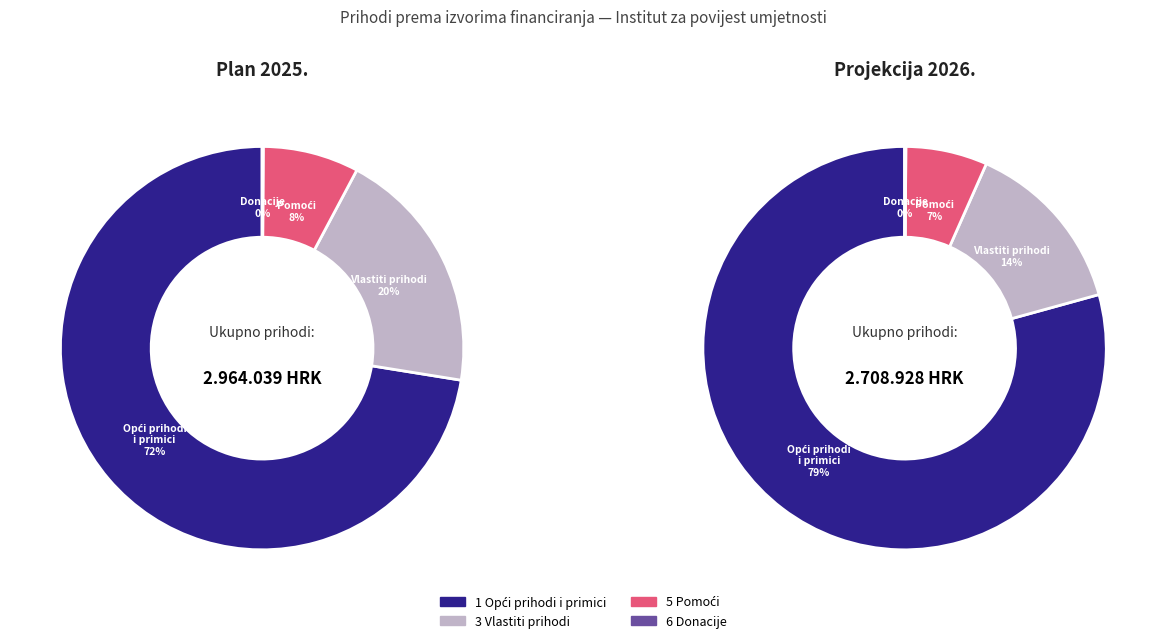

What is the largest slice in the pie chart?

1 Opći prihodi i primici